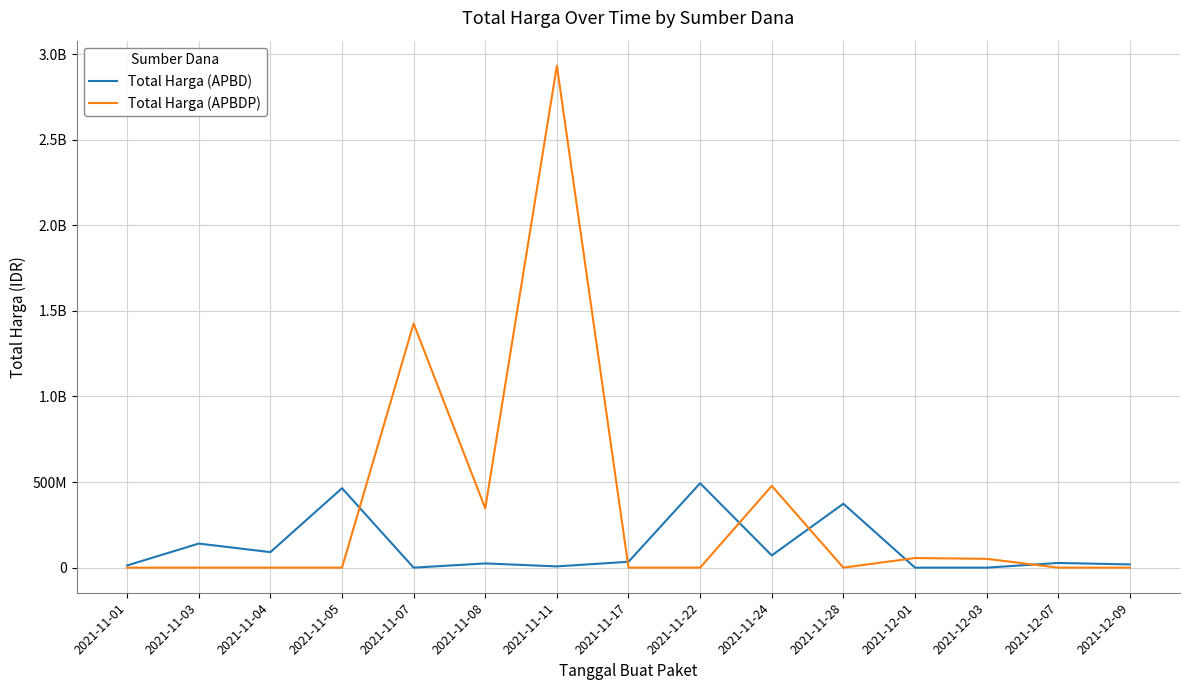

What is the greatest value displayed?

2931562000